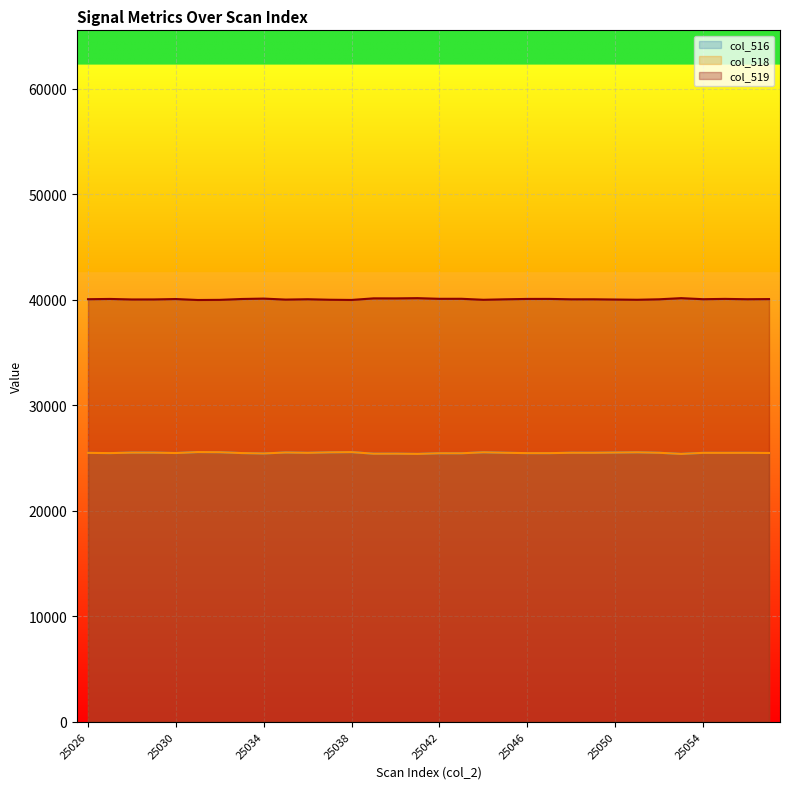

Which has a higher value, 25054 or 25039?

25054